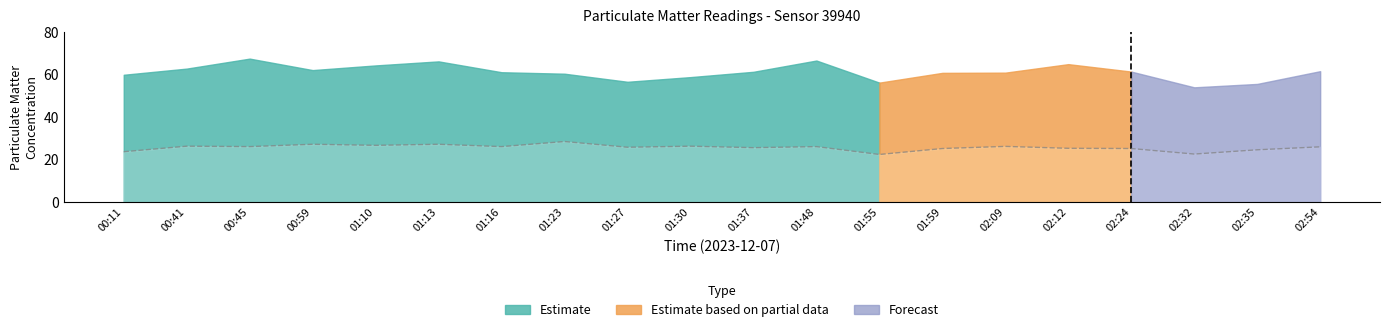

Reading left to right, list all the values displayed in this chart.

00:11=23.7	00:41=26.3	00:45=26.1	00:59=27.2	01:10=26.7	01:13=27.2	01:16=26.1	01:23=28.5	01:27=25.8	01:30=26.3	01:37=25.6	01:48=26.1	01:55=22.4	01:59=25.2	02:09=26.2	02:12=25.3	02:24=25.2	02:32=22.6	02:35=24.6	02:54=26.0